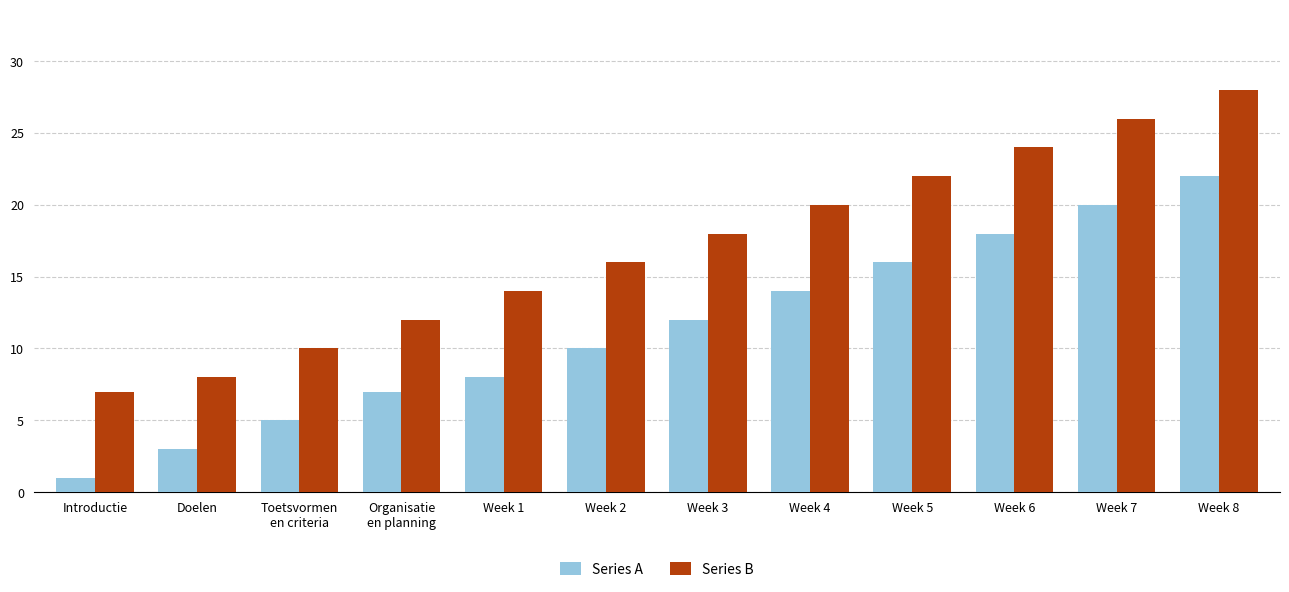

Rank the series at Toetsvormen
en criteria from highest to lowest value.

Series B, Series A